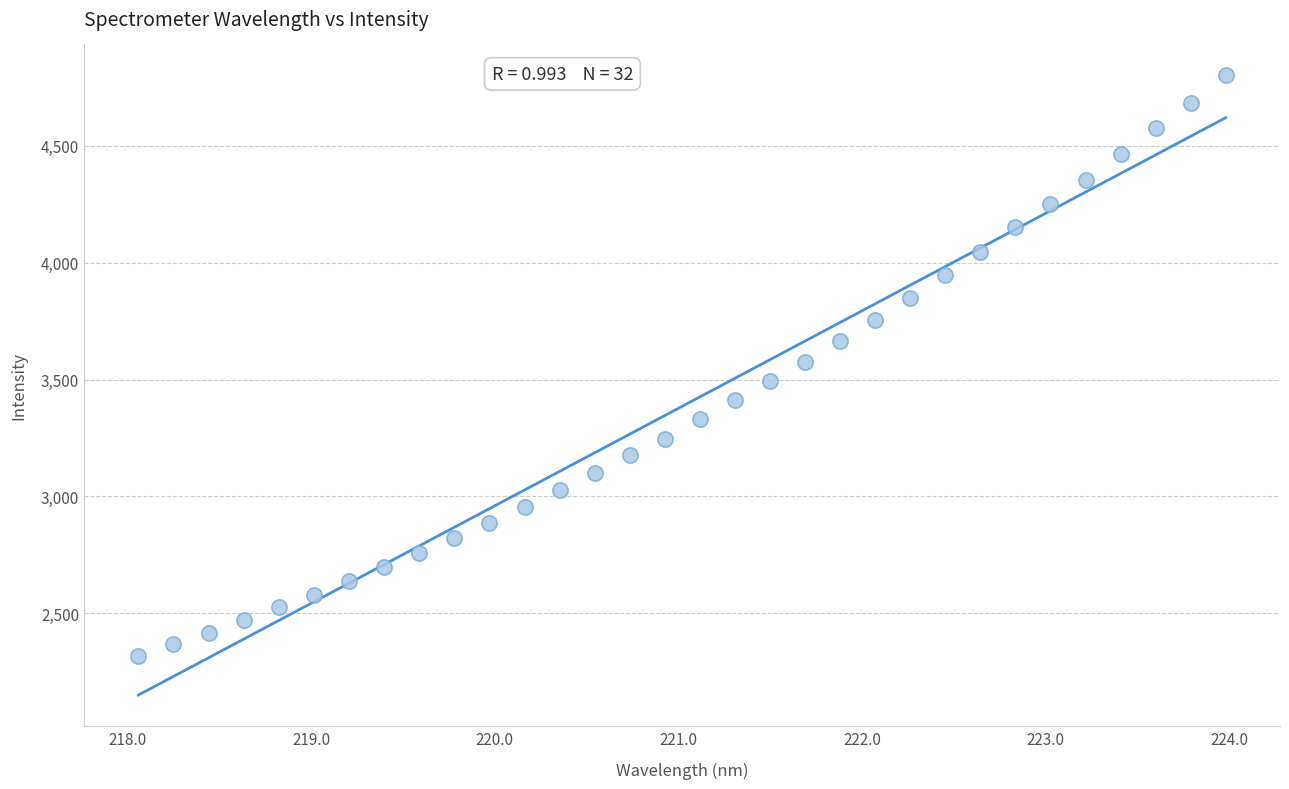

What is the range of X values (max minus min)?

5.9